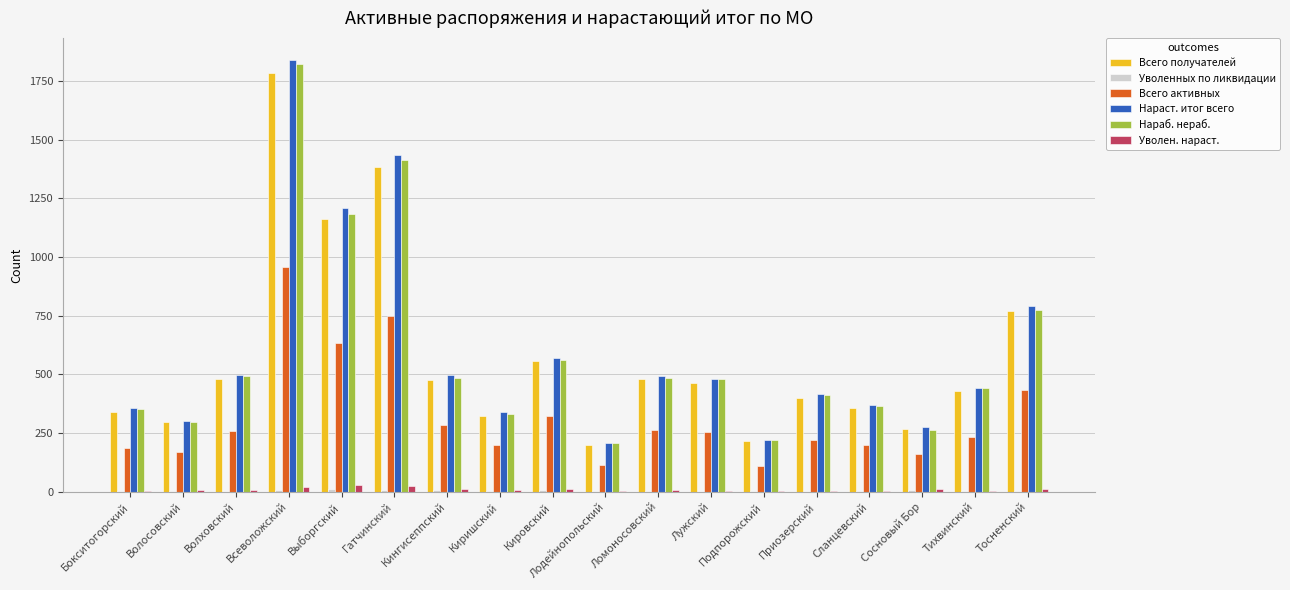

True or false: Всего активных has a value of 220 at Приозерский.

True